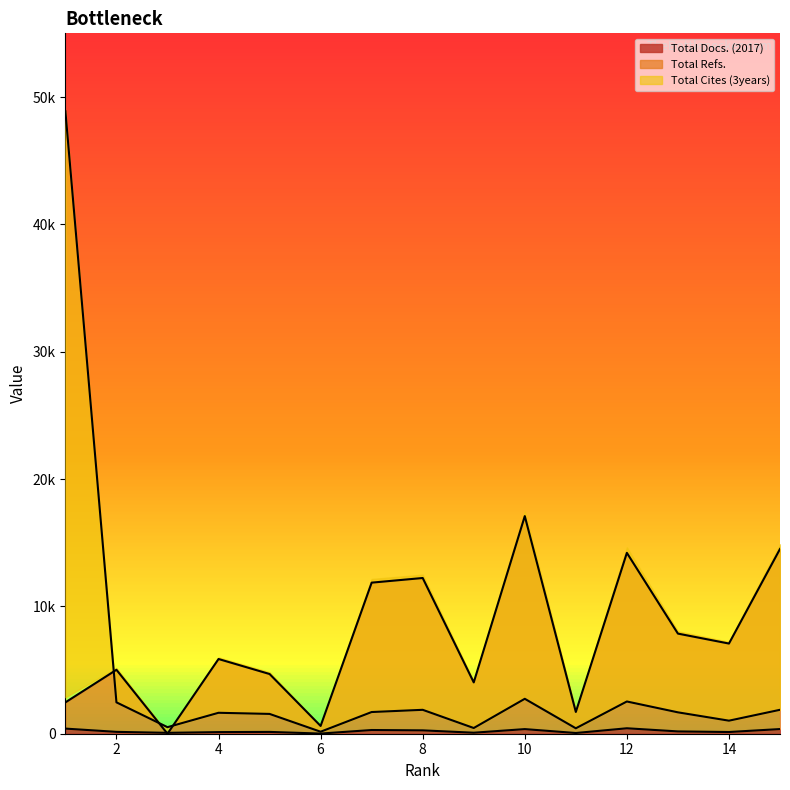

Rank the series at 10 from highest to lowest value.

Total Refs., Total Cites (3years), Total Docs. (2017)